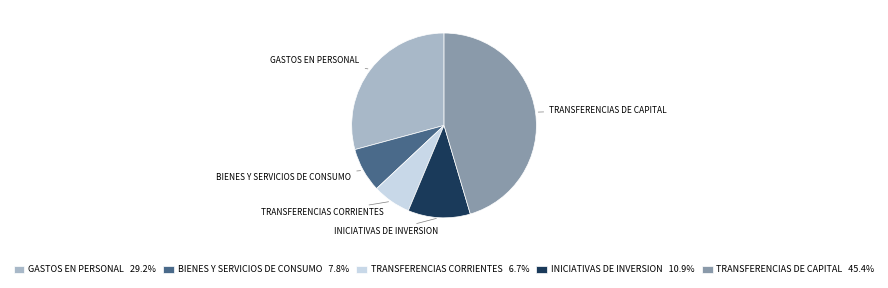

Do BIENES Y SERVICIOS DE CONSUMO and GASTOS EN PERSONAL together represent more than half of the pie?

No